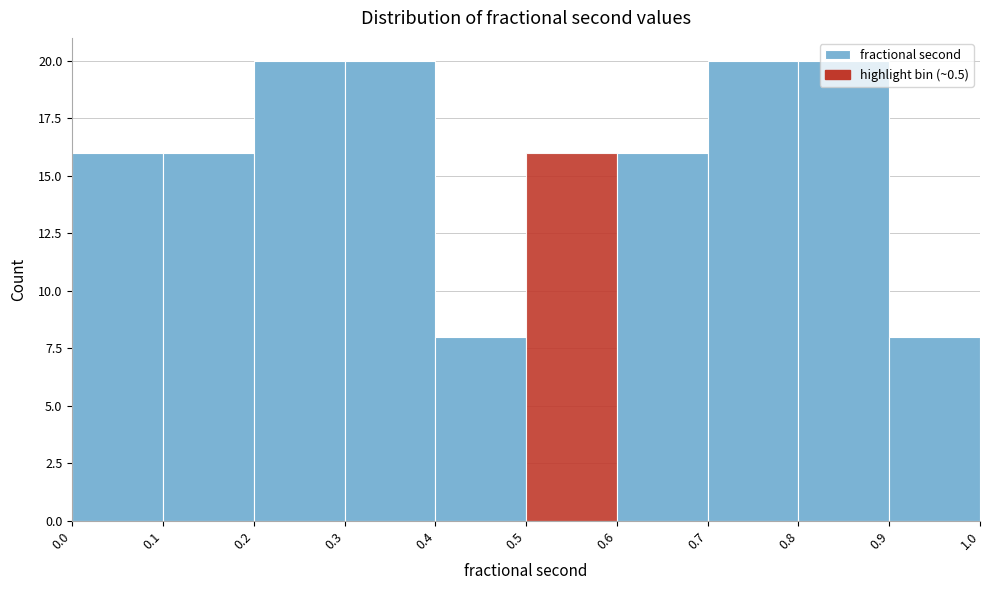

What is the height of the bar covering 0.5 to 0.6 on the x-axis? The values are not printed on the chart, so give them approximately, as read against the axis.

16